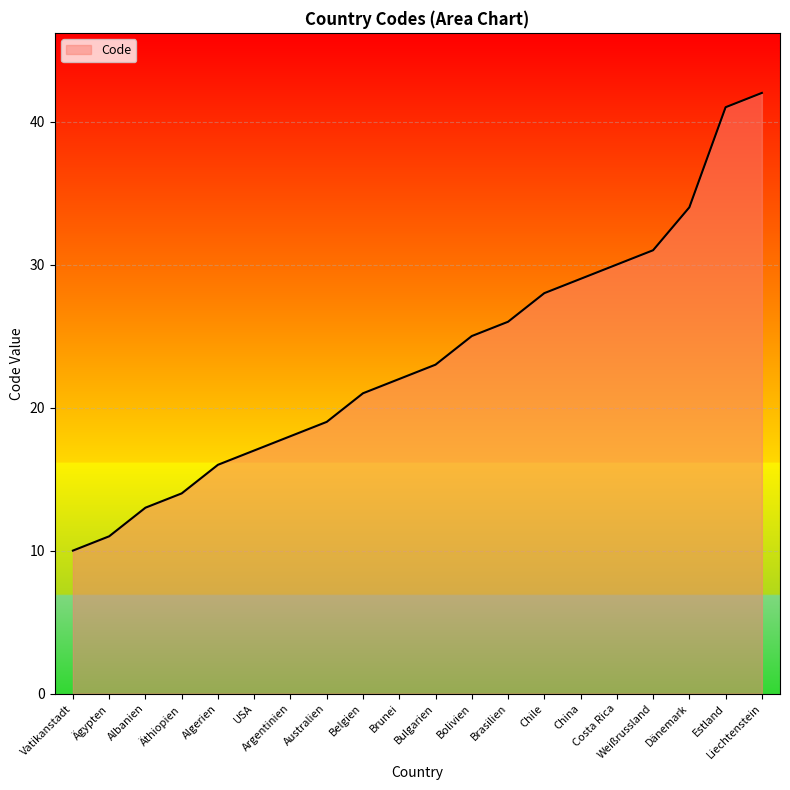

Is it true that the value at Liechtenstein is 42?

True